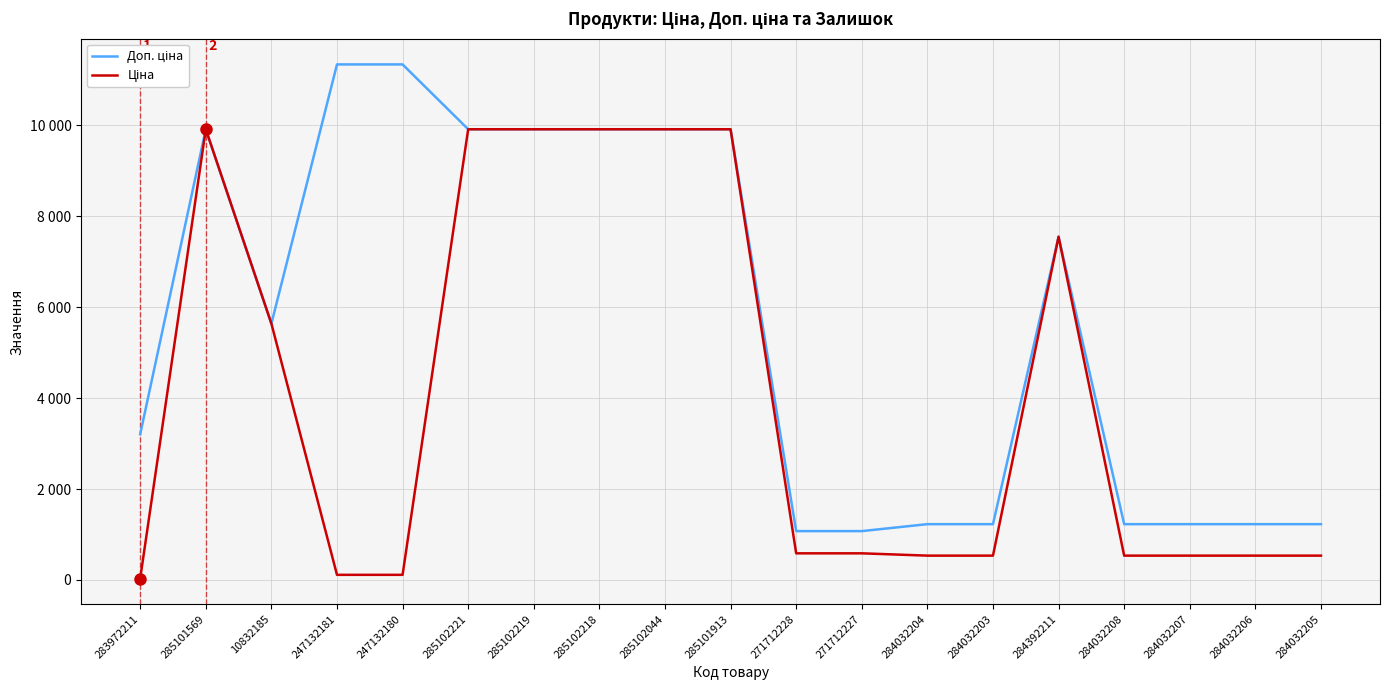

Which series changed the most between 284032203 and 284032206?

Доп. ціна